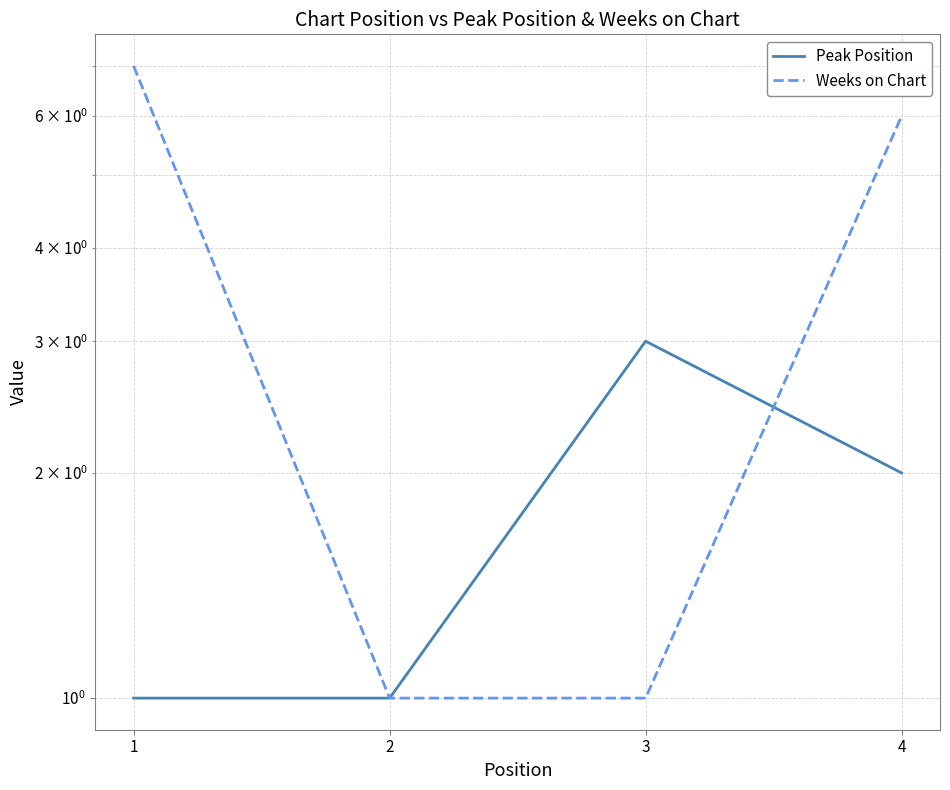

What is the spread (max minus min) of values at 3?

2